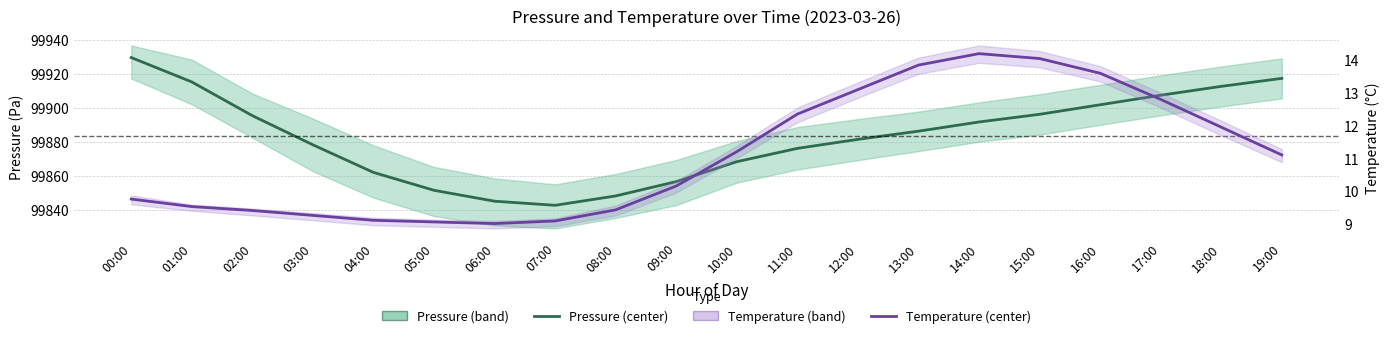

What is the value of the Temperature (°C) point at the 13th from the left?

13.1